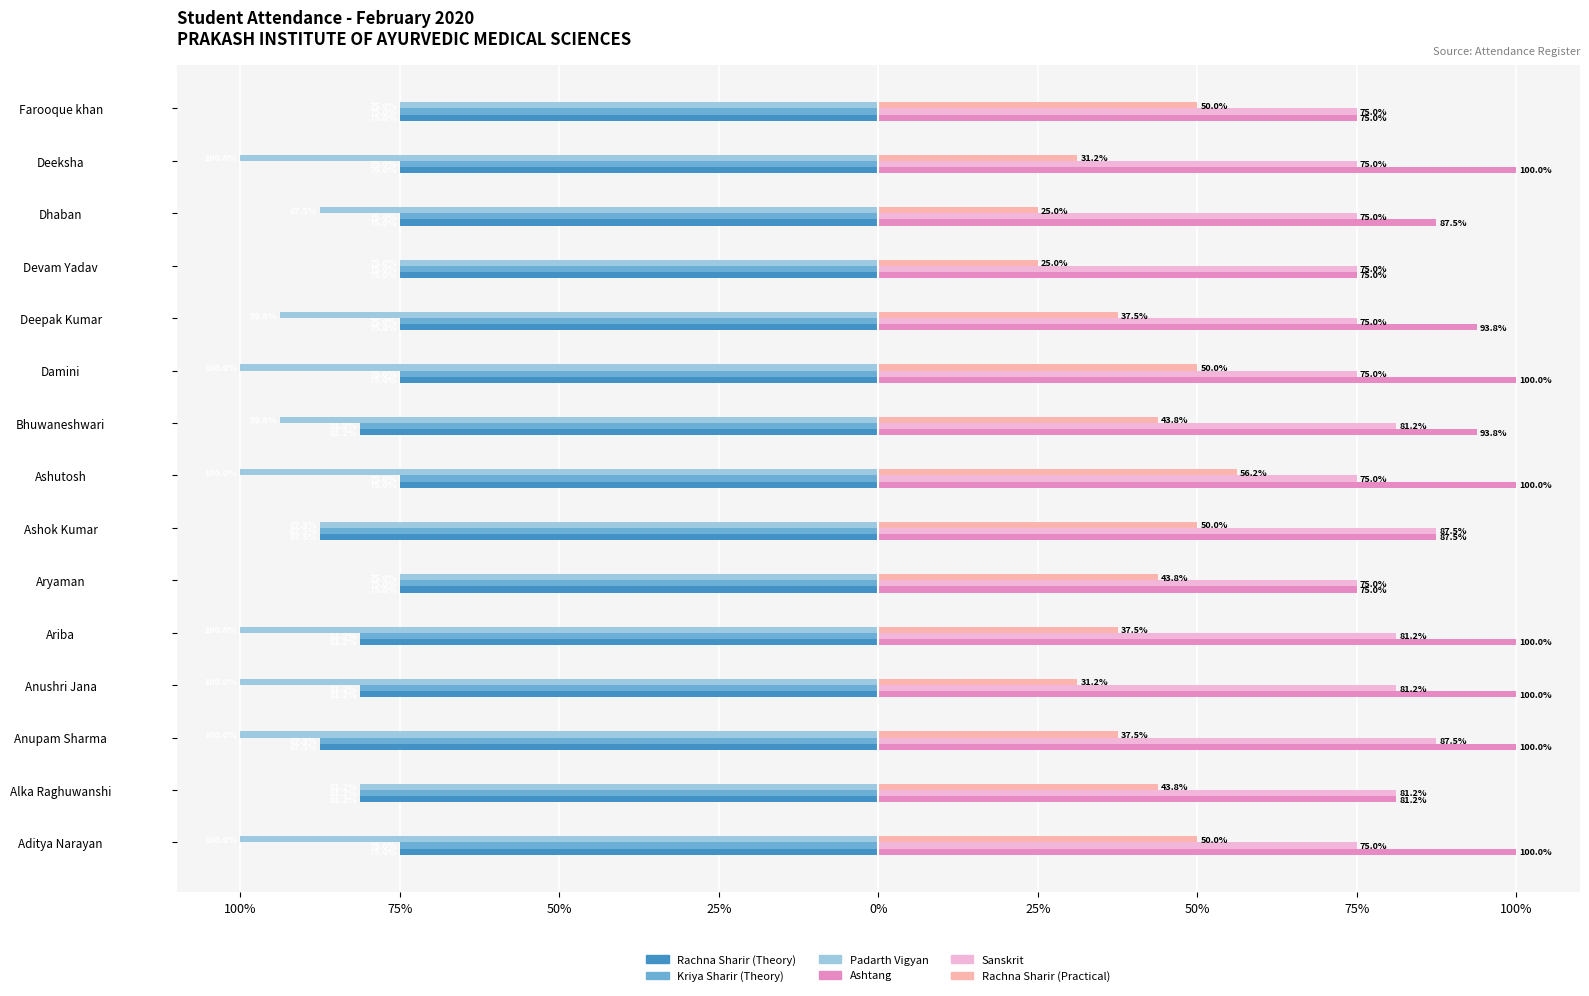

What are all the series names shown in the legend?

Rachna Sharir (Theory), Kriya Sharir (Theory), Padarth Vigyan, Ashtang, Sanskrit, Rachna Sharir (Practical)